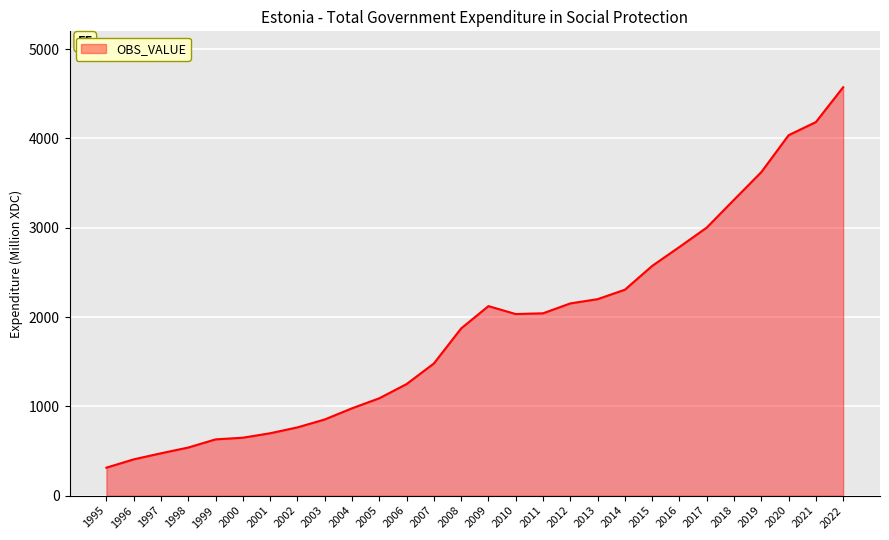

Approximately how many times larger is the value at 2004 compared to 2012?

0.5